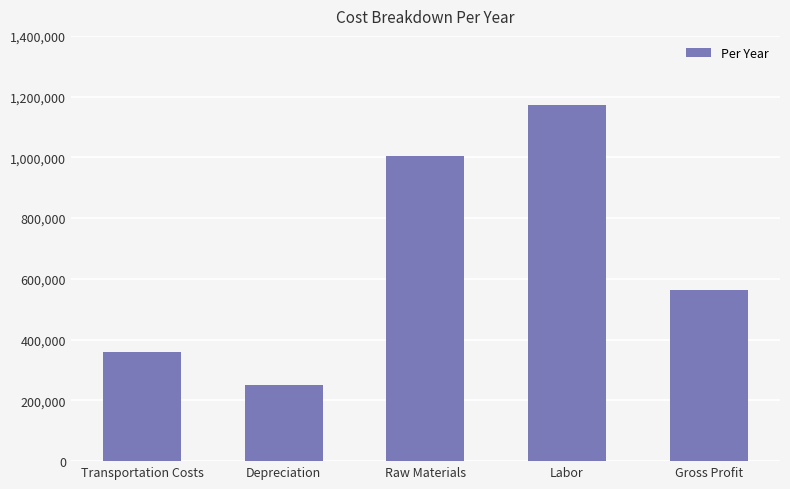

At which category does the chart reach its minimum across all series?

Depreciation